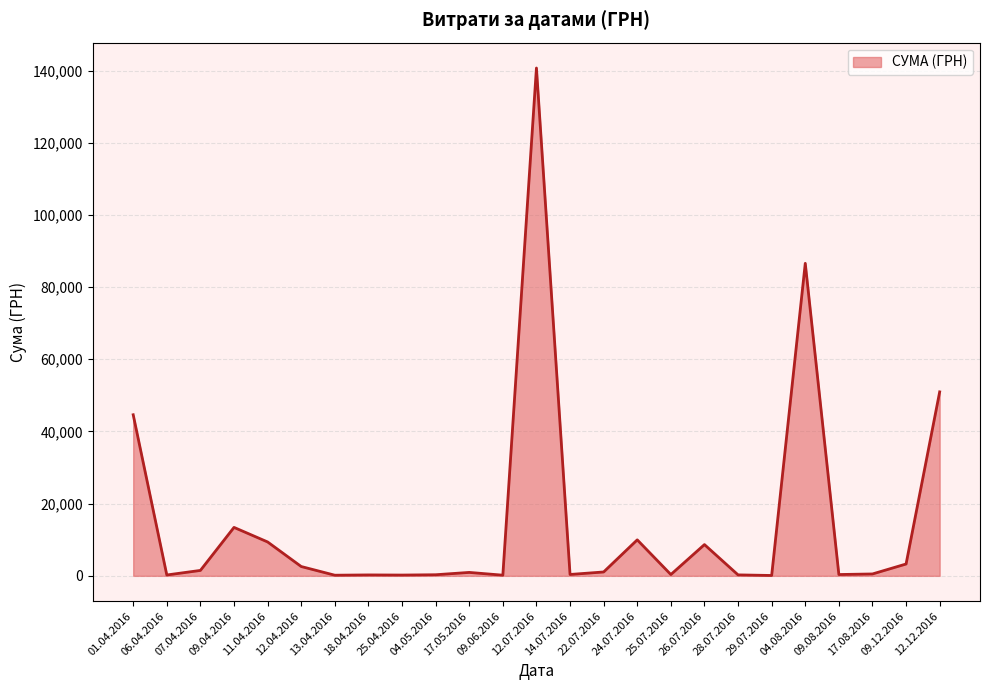

What is the smallest value displayed?

97.8